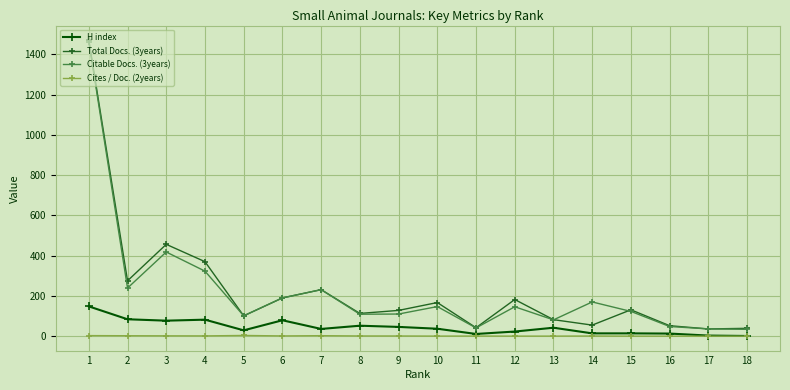

Which series has the widest spread of values?

Total Docs. (3years)